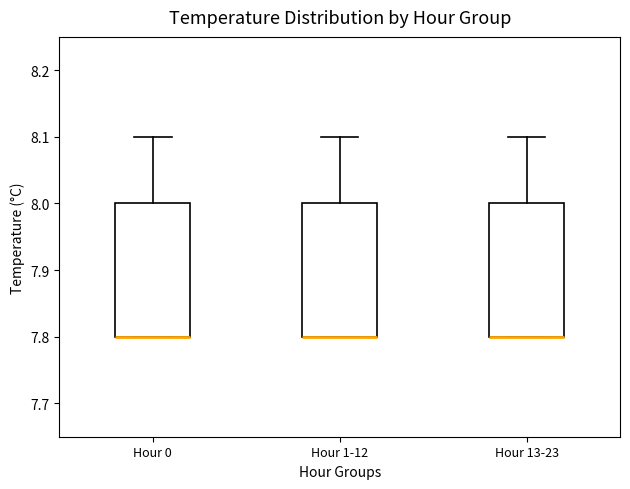

Where is the lower edge of the box for Hour 13-23 on the y-axis? The values are not printed on the chart, so give them approximately, as read against the axis.

7.8